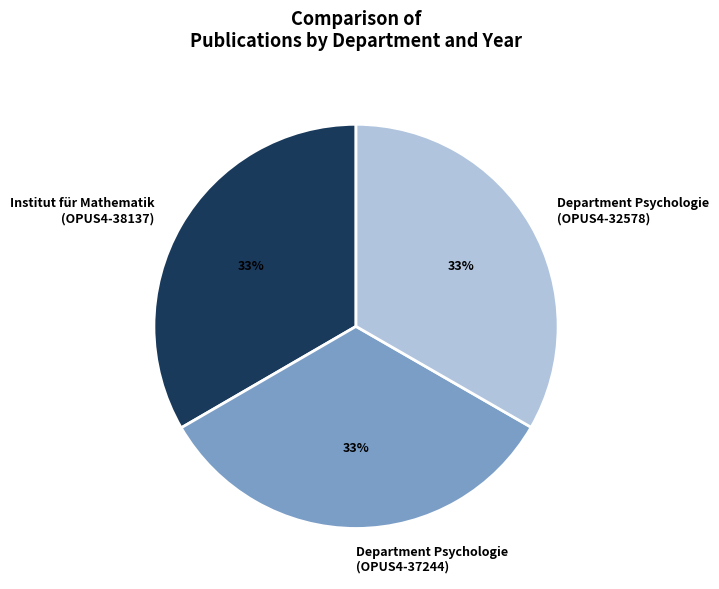

Is Department Psychologie (OPUS4-32578) the majority of the pie?

No